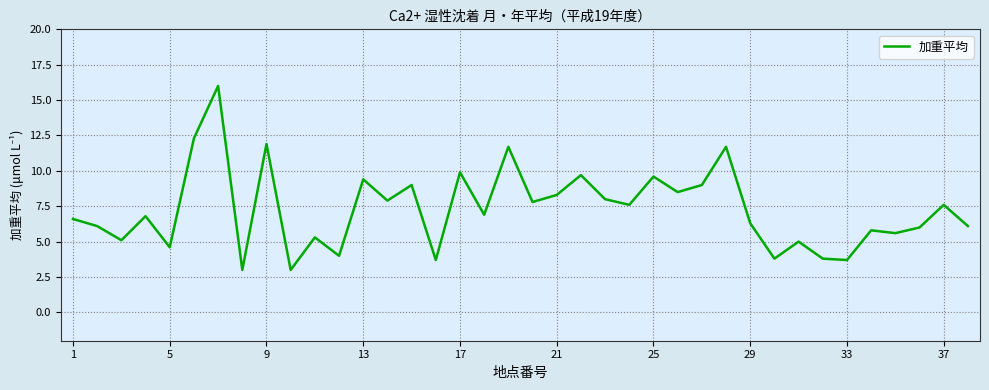

What is the maximum value shown in the chart?

16.0